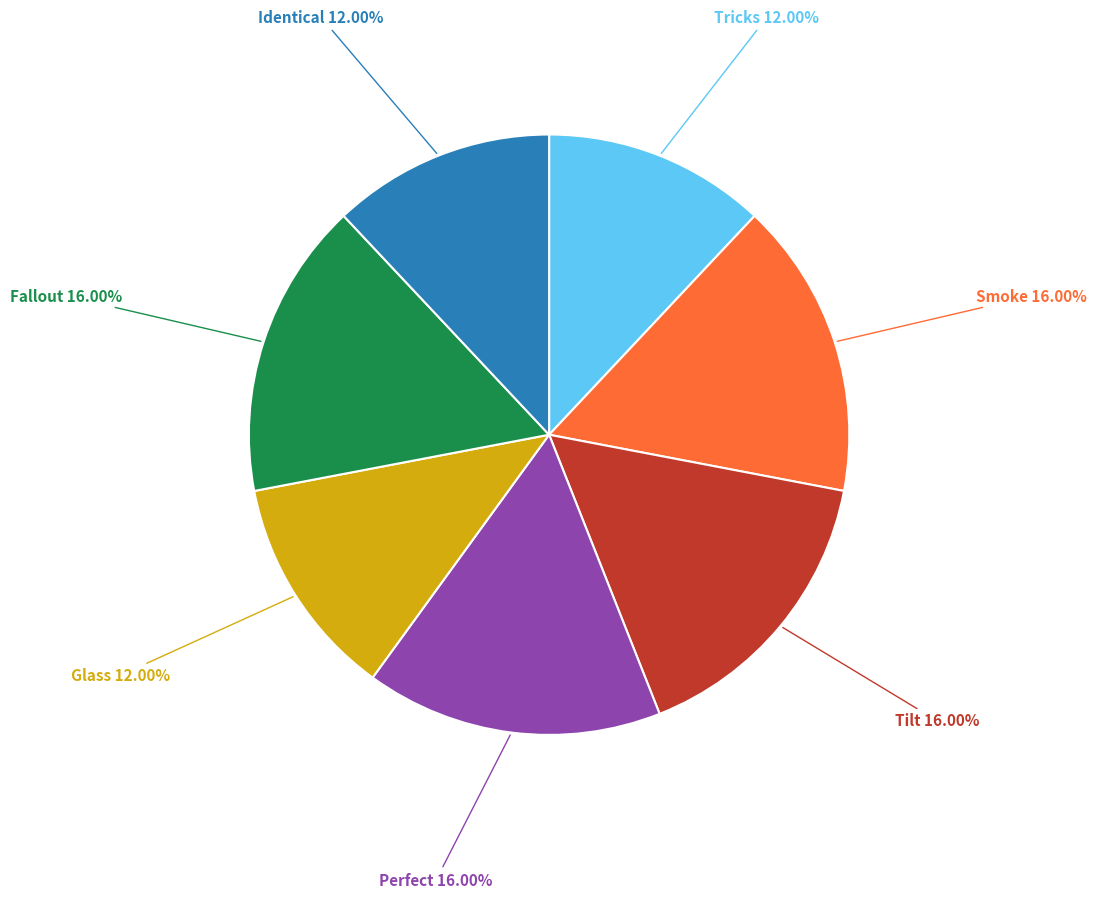

Does any single category account for the majority?

No